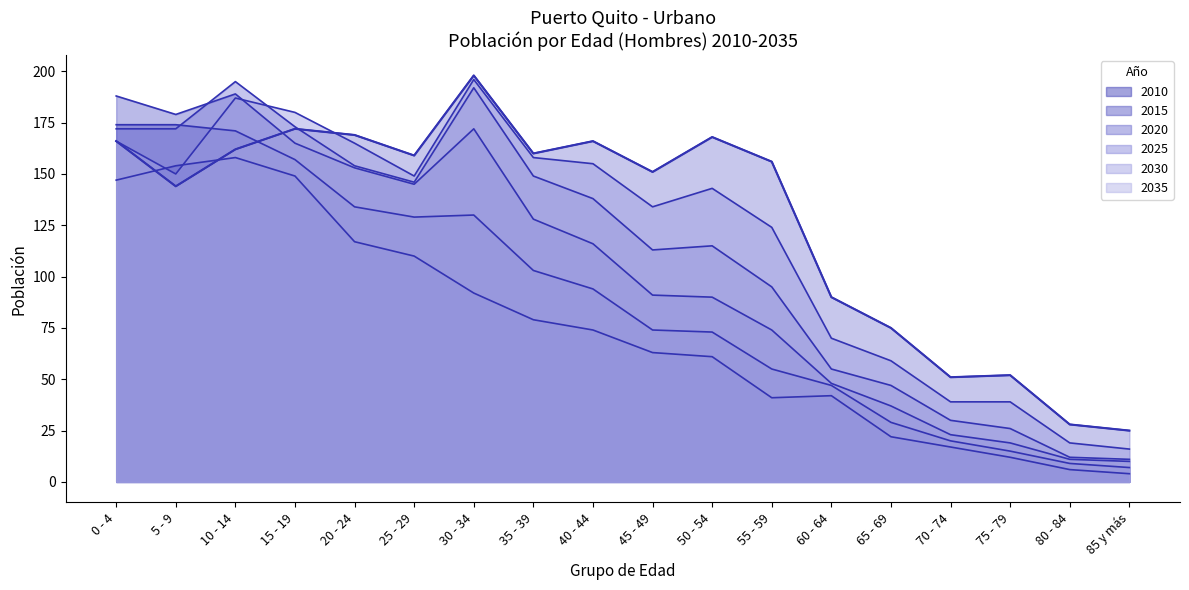

Where do 2010 and 2030 first cross each other?

0 - 4 and 5 - 9